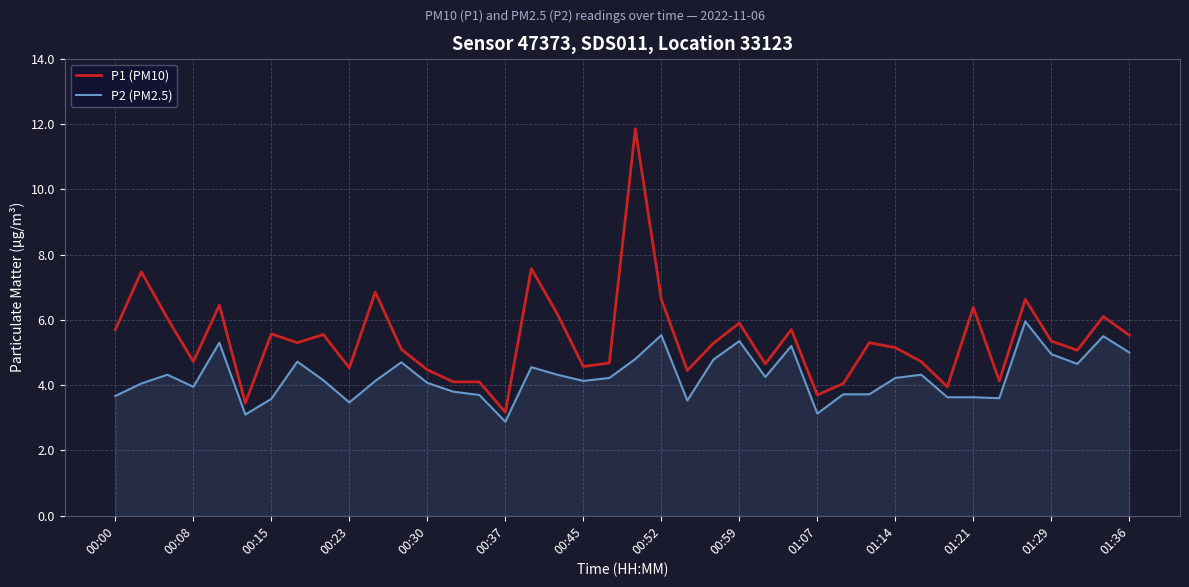

List the series in order of their peak value, highest first.

P1 (PM10), P2 (PM2.5)